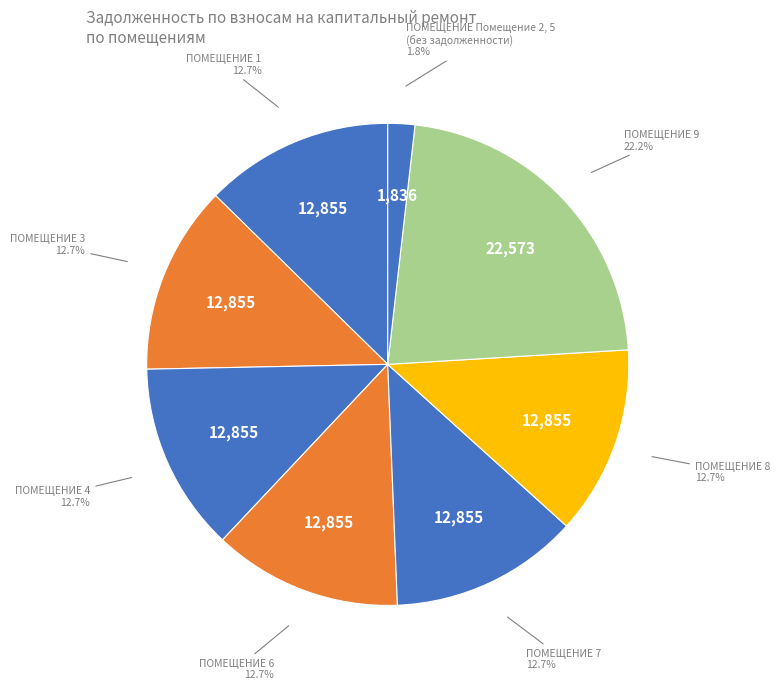

How many slices are in this pie chart?

8